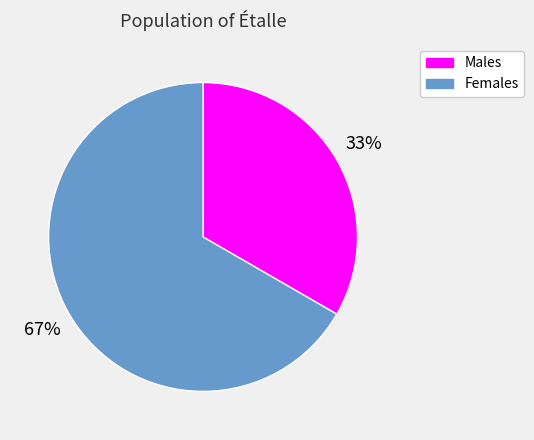

To the nearest percent, what is the combined percentage of Females and Males?

100%